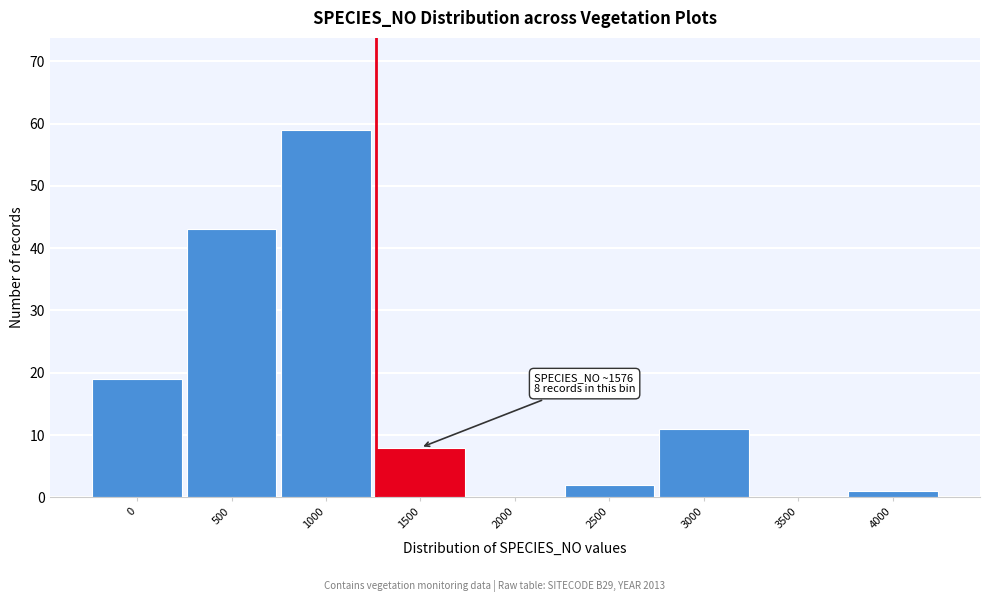

Reading left to right, what are all the values shown in this chart?

0=19	500=43	1000=59	1500=8	2000=0	2500=2	3000=11	3500=0	4000=1